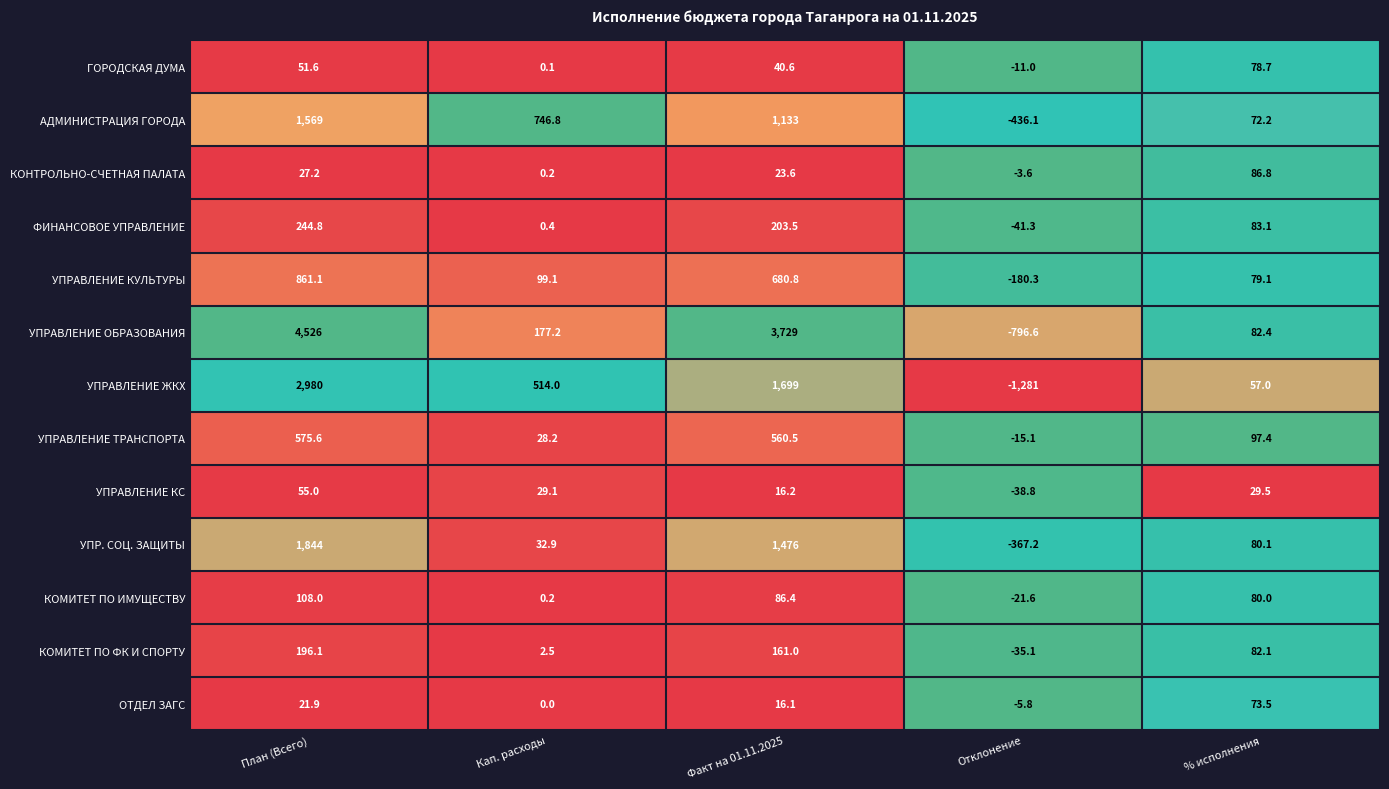

The АДМИНИСТРАЦИЯ ГОРОДА series shows 72.2 at % исполнения. True or false?

True